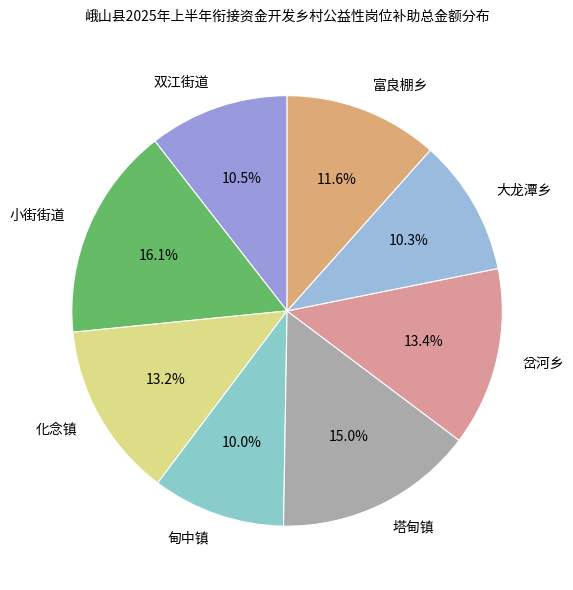

True or false: 塔甸镇 accounts for 15% of the total.

True